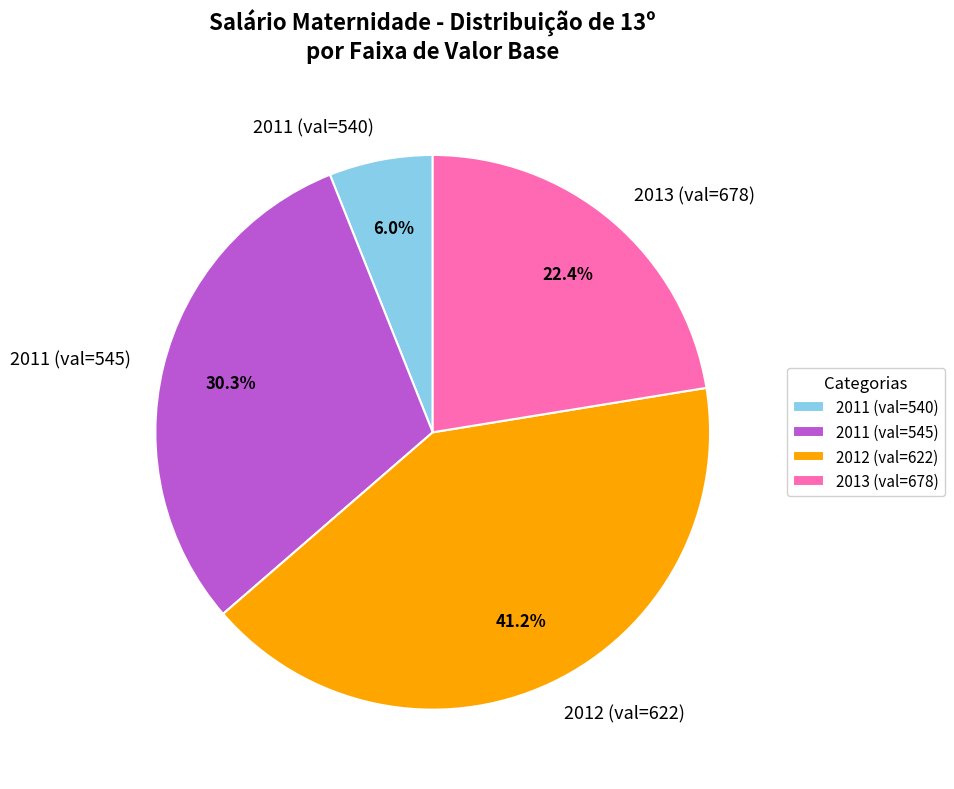

Rank the categories by value from lowest to highest.

2011 (val=540), 2013 (val=678), 2011 (val=545), 2012 (val=622)